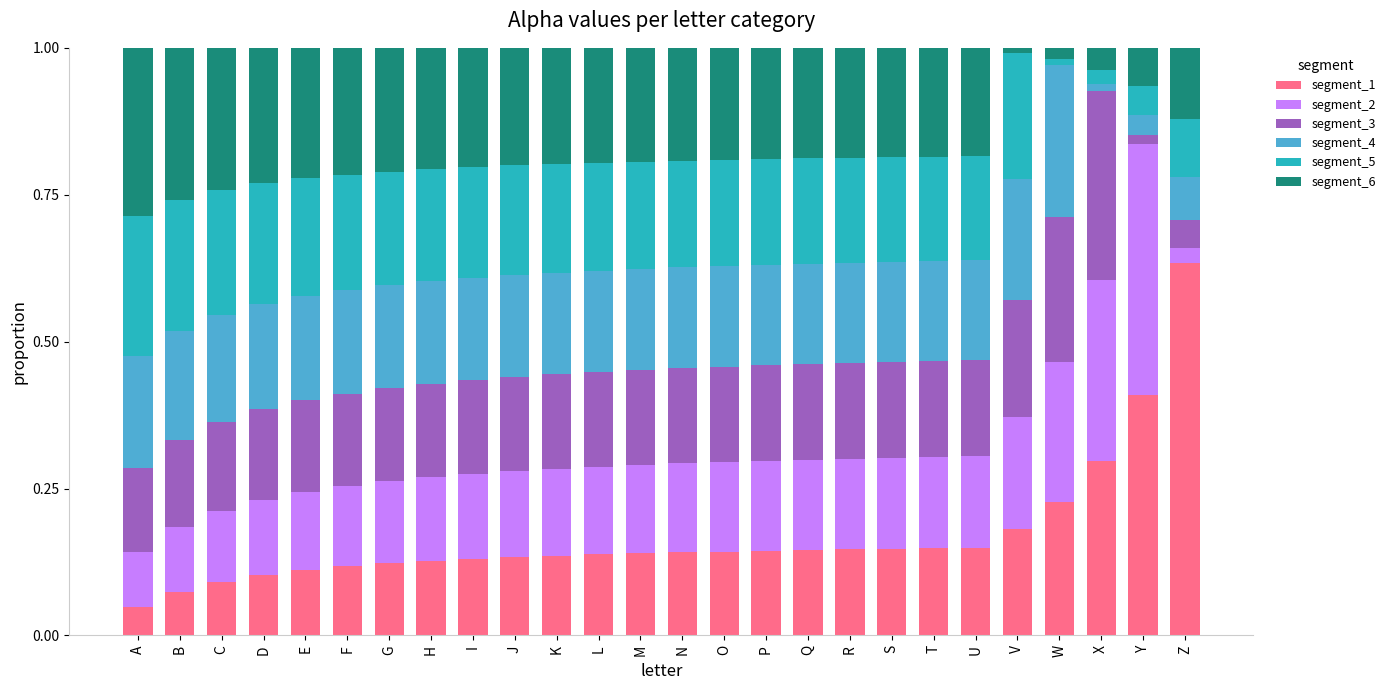

Which category has the lowest value in the segment_1 series?

A